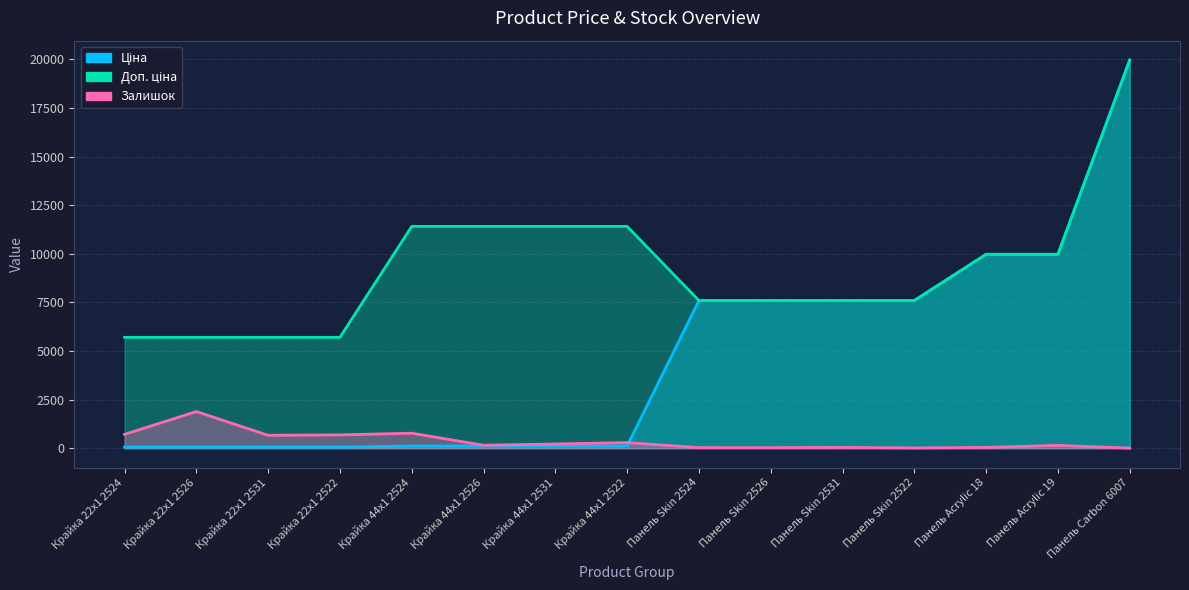

Which series has the largest range (max minus min)?

Ціна